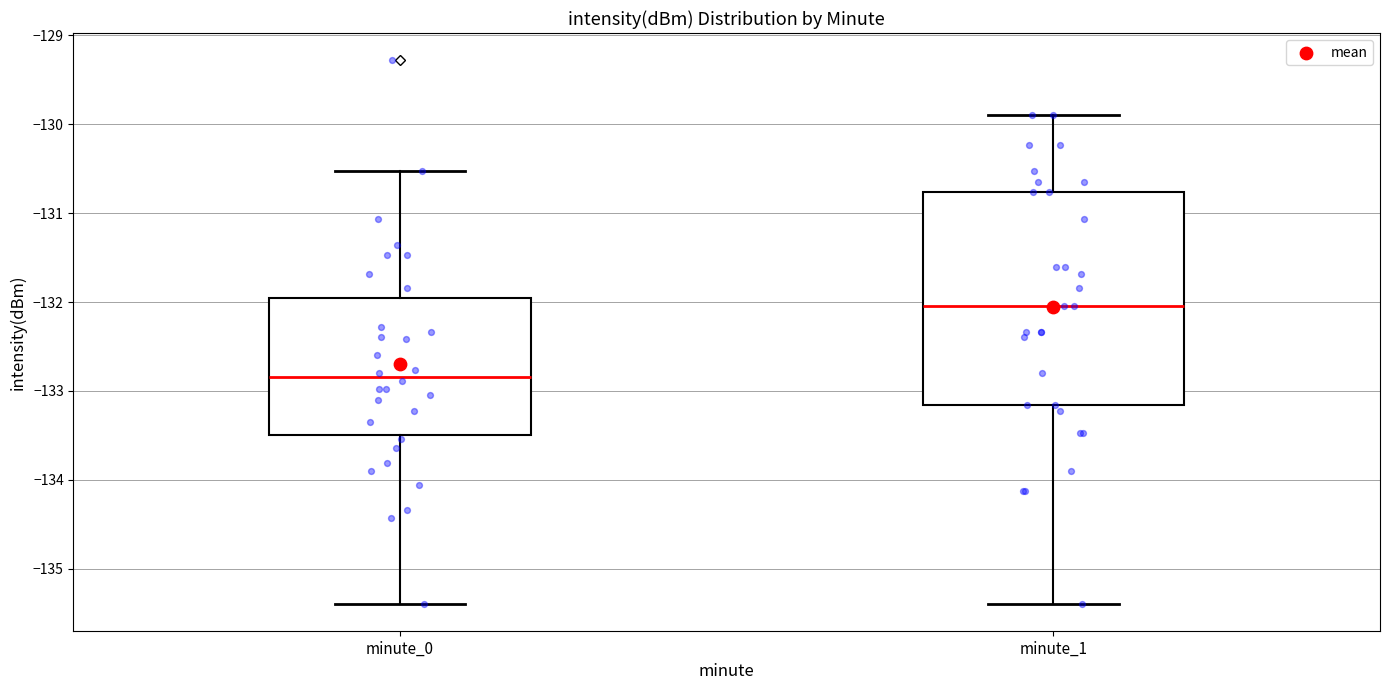

Which box is the tallest, from its lower edge to its upper edge?

minute_1